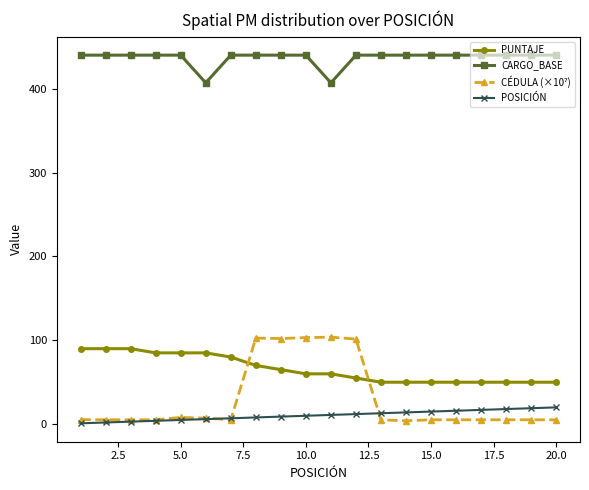

Which series has the largest total across all categories?

CARGO_BASE